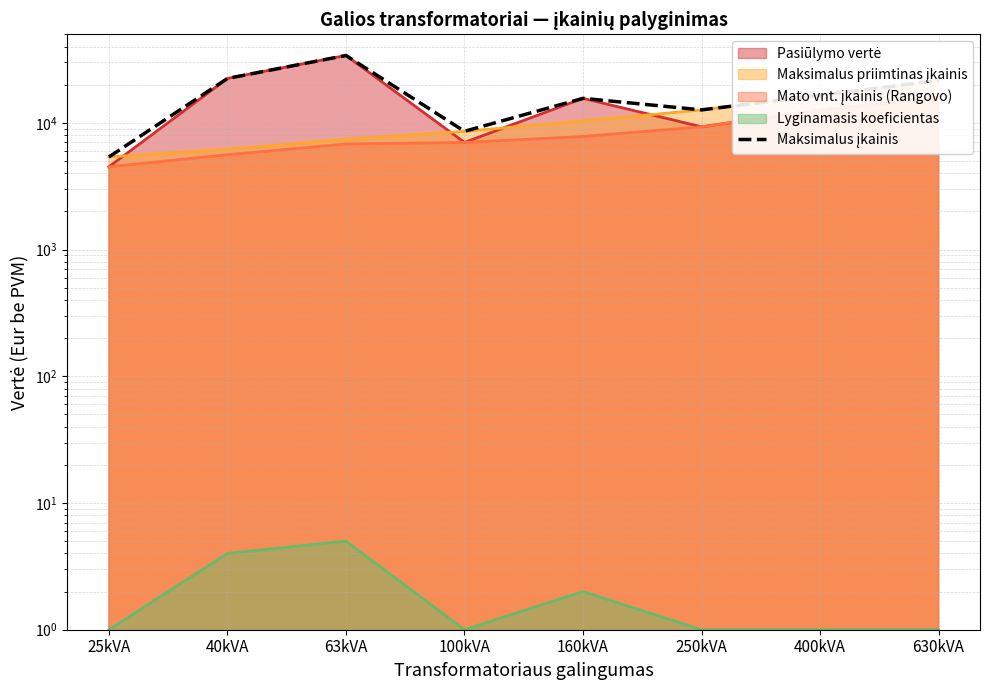

What is the difference between the maximum and minimum values?

28616.4